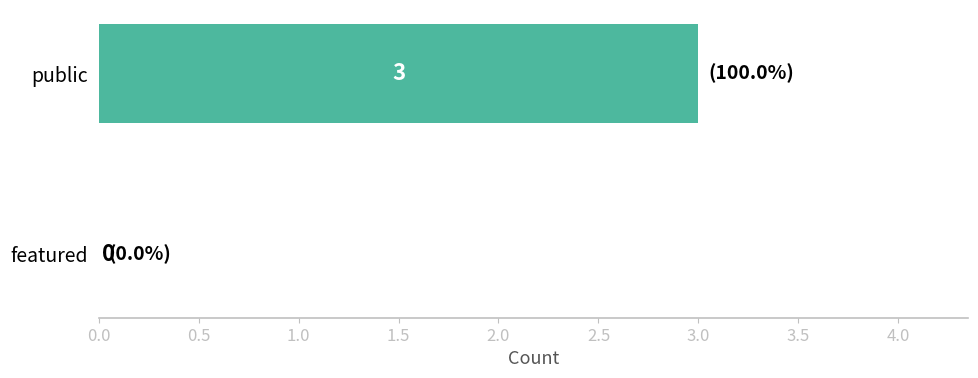

The chart shows a value of 4 at public. True or false?

False